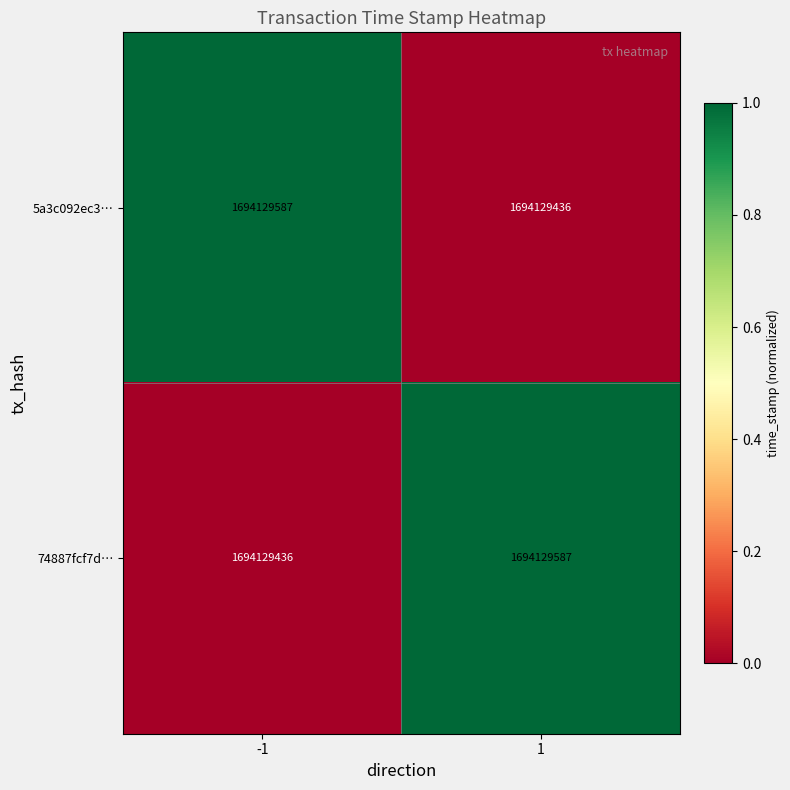

What is the sum of all 5a3c092ec3… values?

1.0